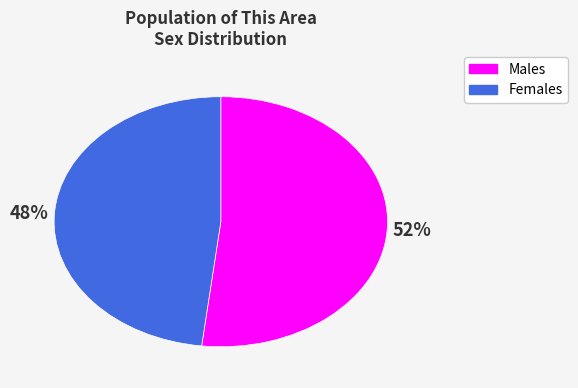

Is there any slice that represents more than half of the pie?

Yes